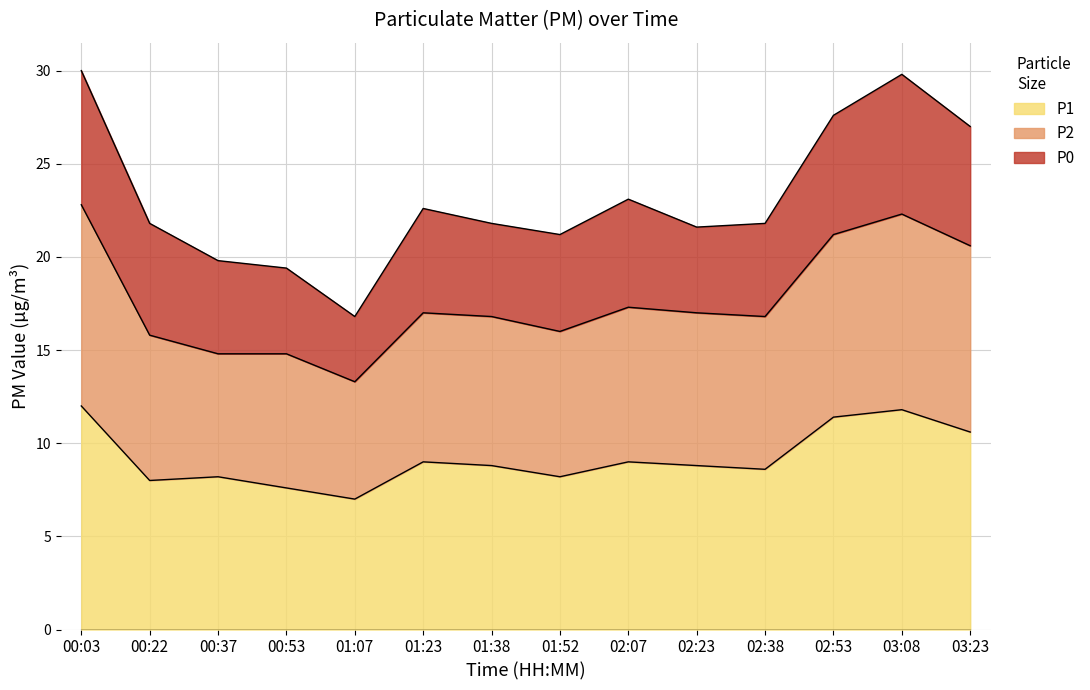

At which label does P2 reach its peak?

00:03